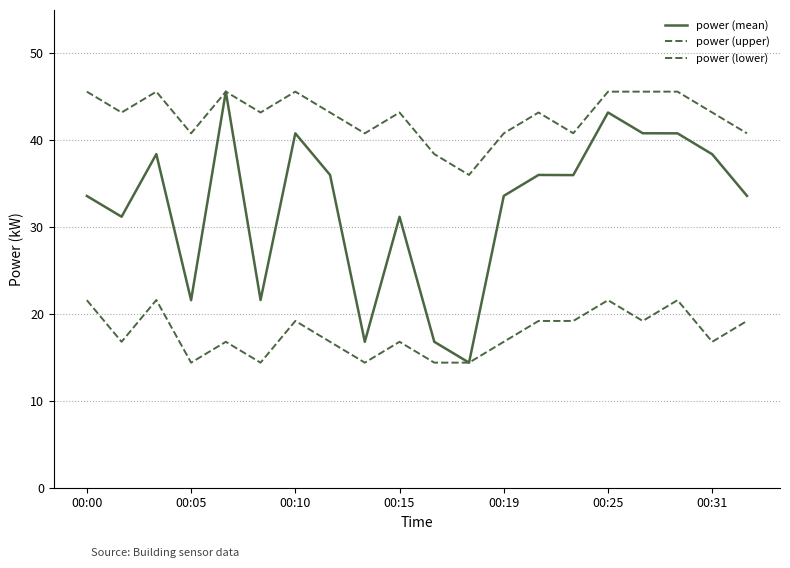

True or false: power (upper) and power (mean) intersect in this chart.

False